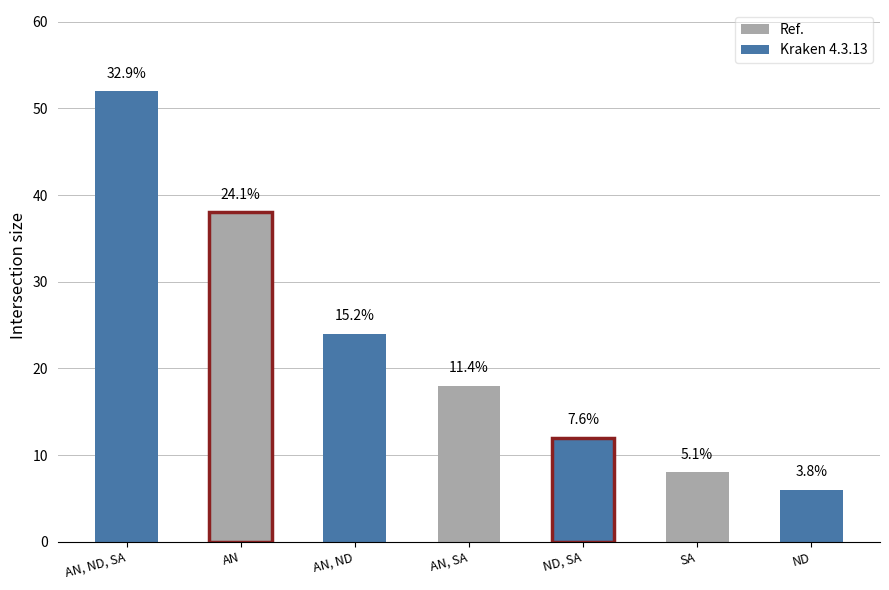

What is the label of the 3rd bar from the right?

ND, SA